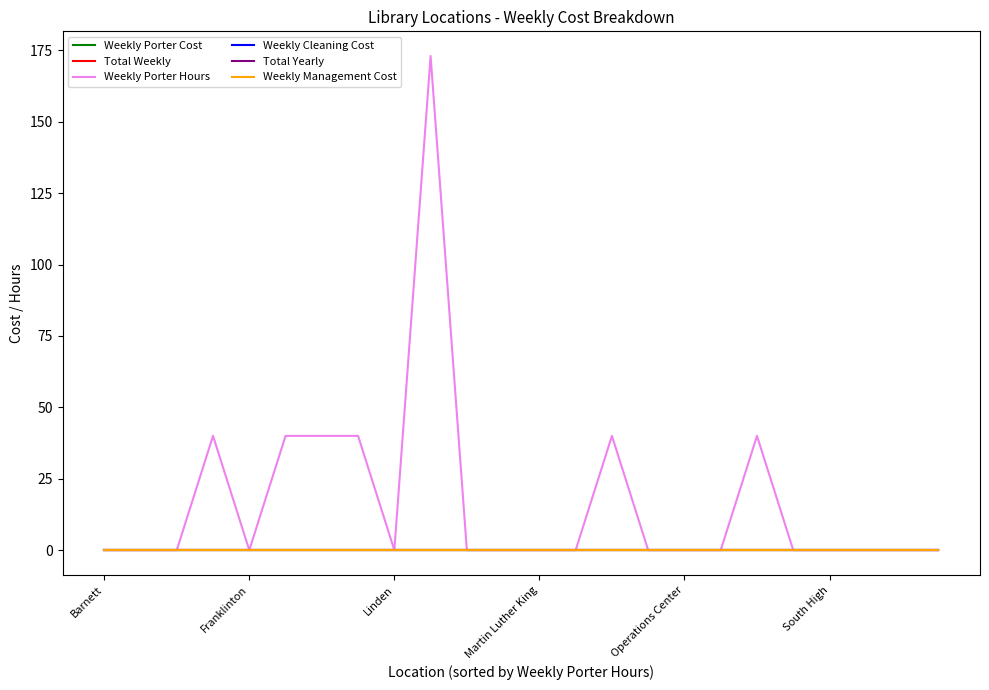

Does the chart have visible grid lines?

No